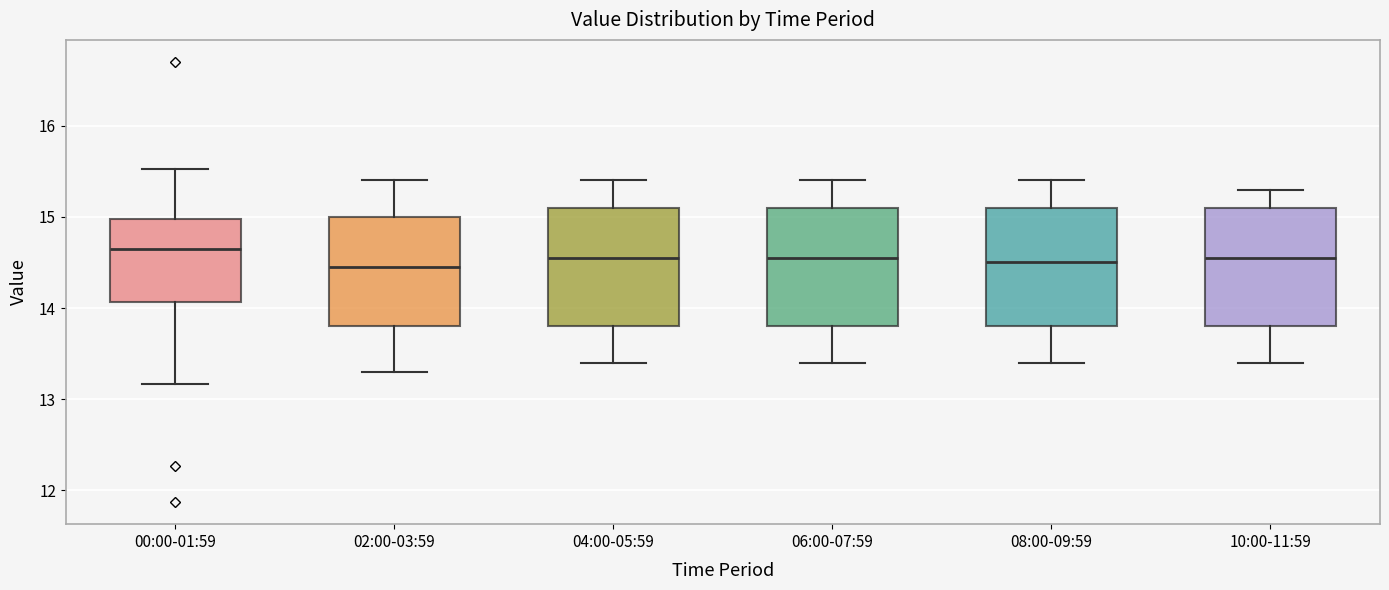

Where is the lower edge of the box for 04:00-05:59 on the y-axis? The values are not printed on the chart, so give them approximately, as read against the axis.

13.8